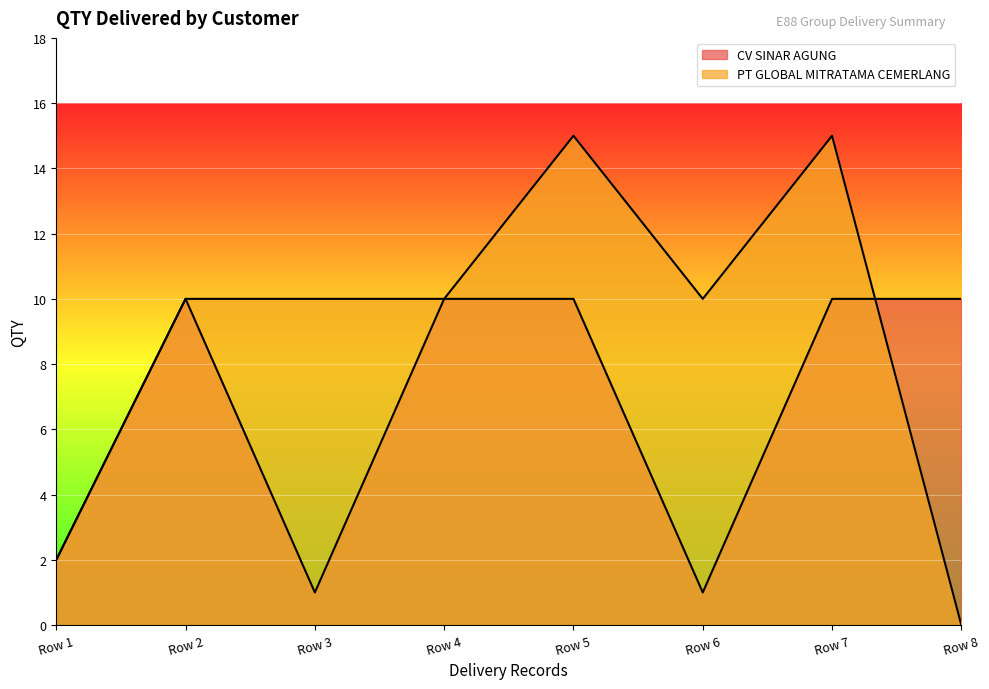

Count the number of data series in this chart.

2